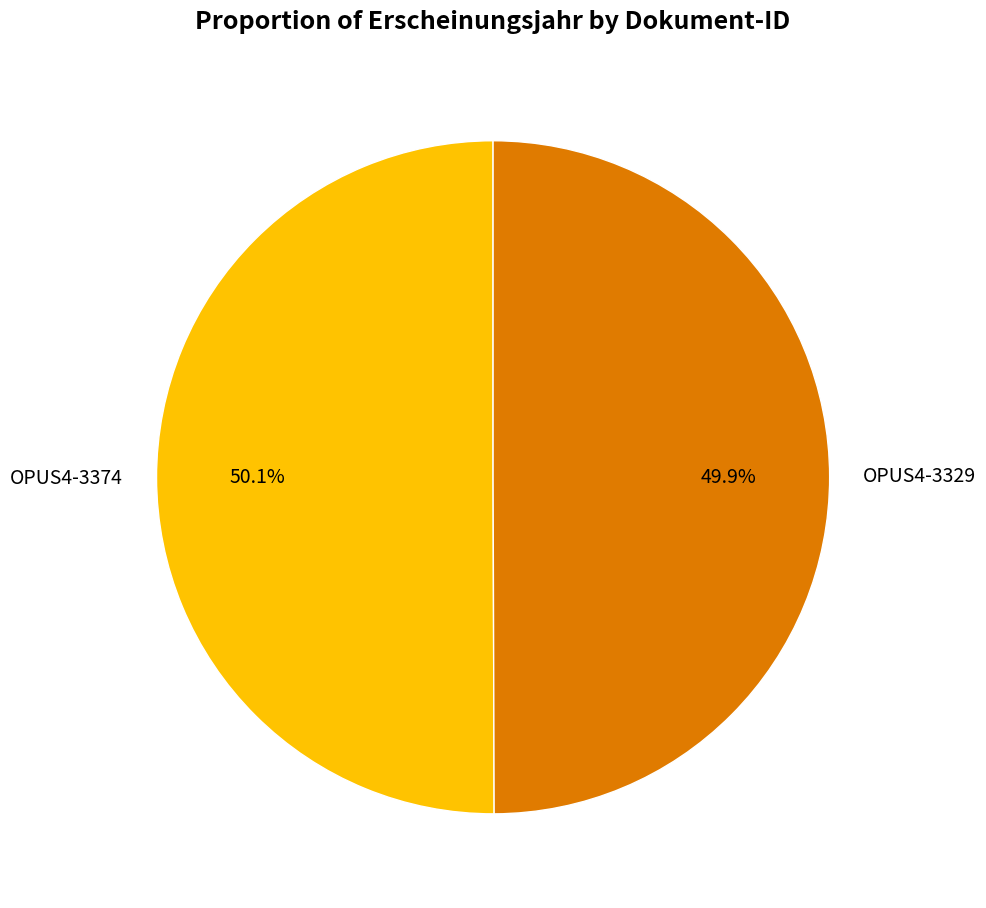

What is the total percentage of OPUS4-3374 and OPUS4-3329?

100.0%